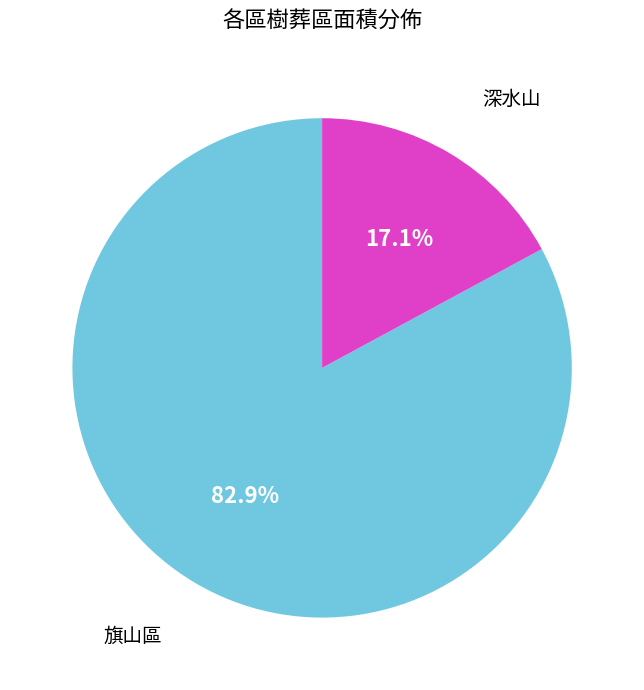

What is the smallest slice in the pie chart?

深水山